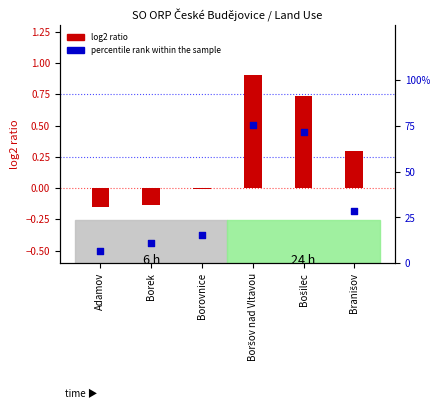

Which series has the largest total across all categories?

percentile rank within the sample